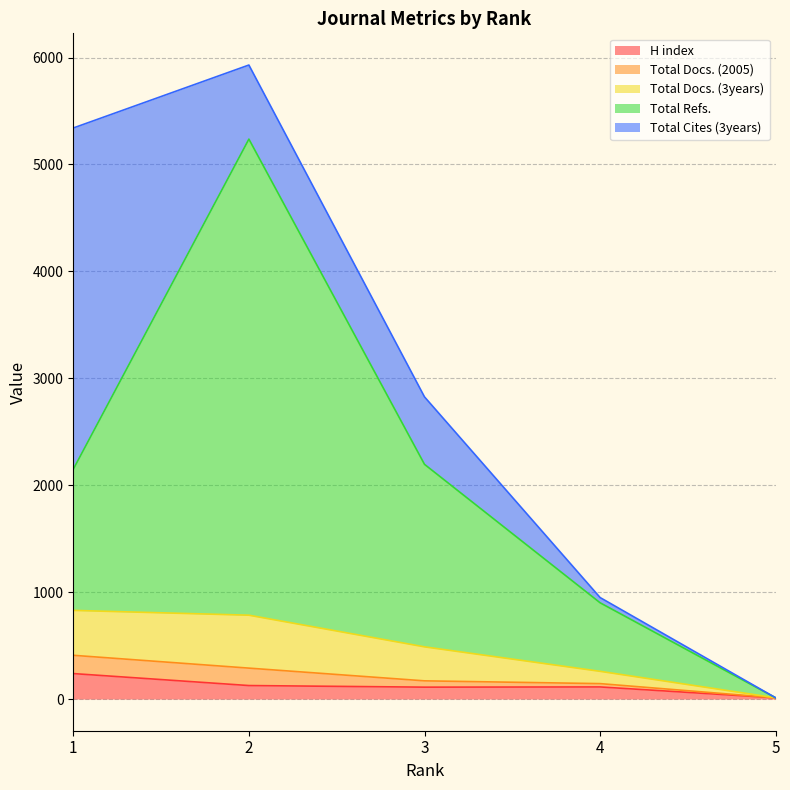

True or false: H index has a value of 113 at 4.

True